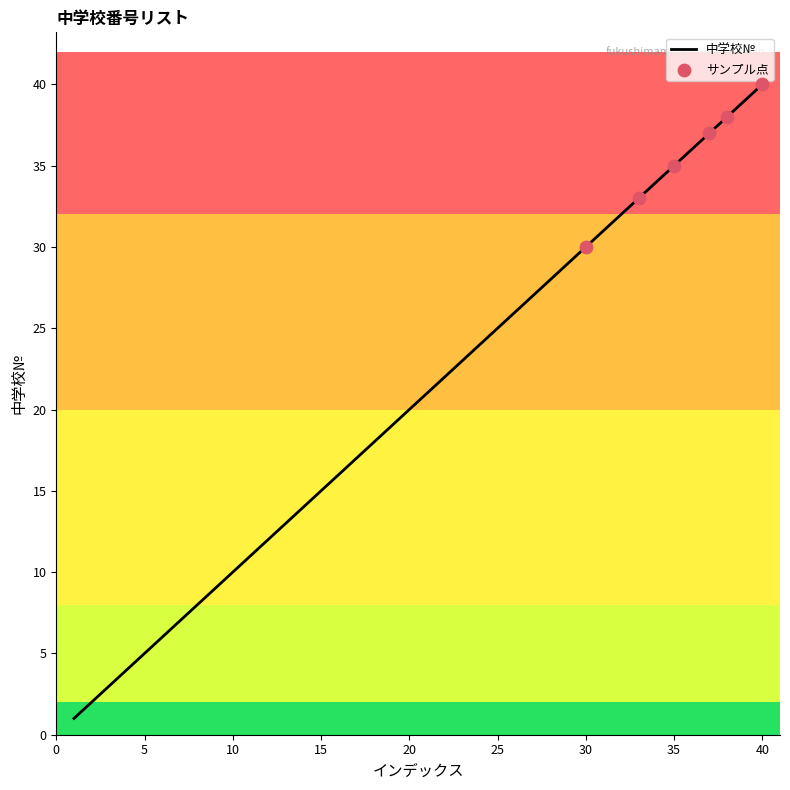

What is the difference between the maximum and minimum values?

39